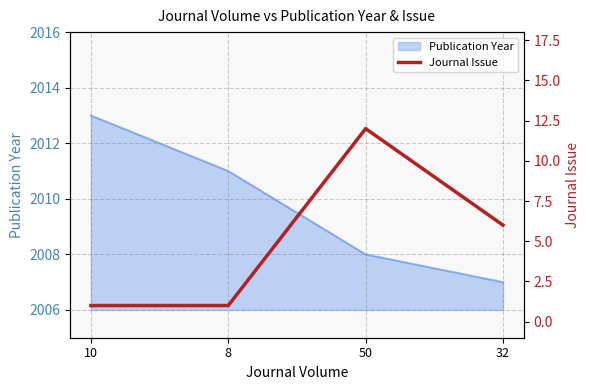

How many values exceed 6?

1